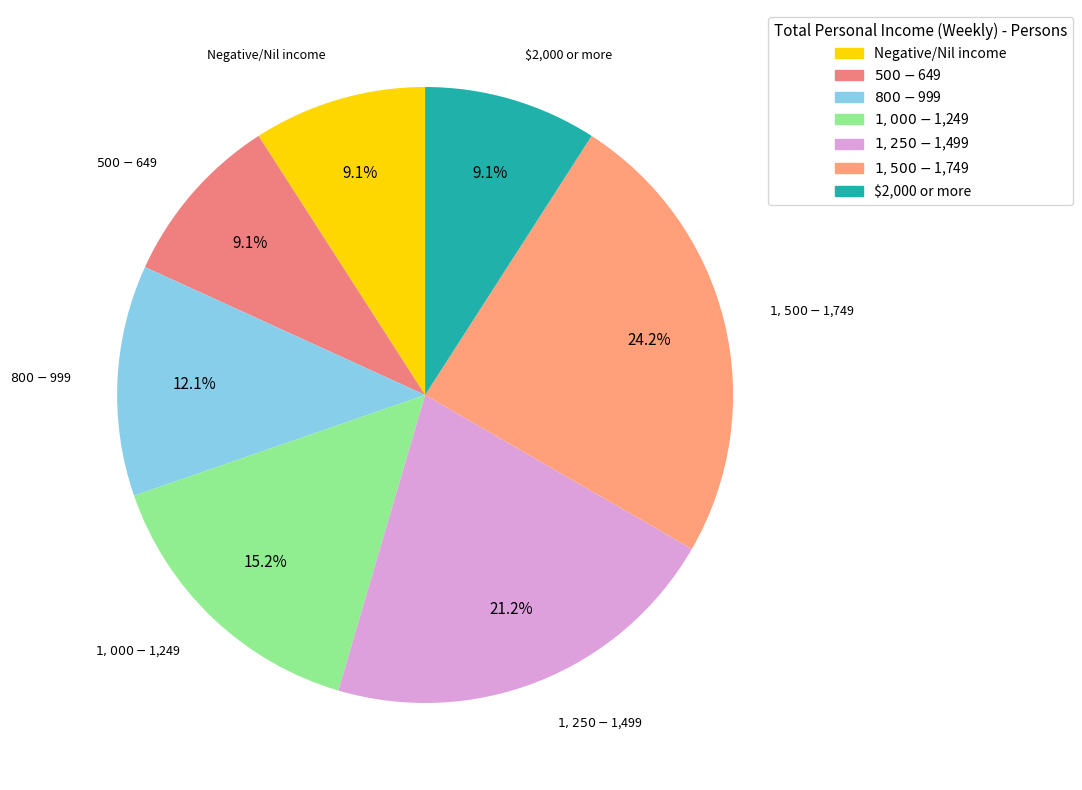

The $800-$999 slice represents 12% of the pie. True or false?

True